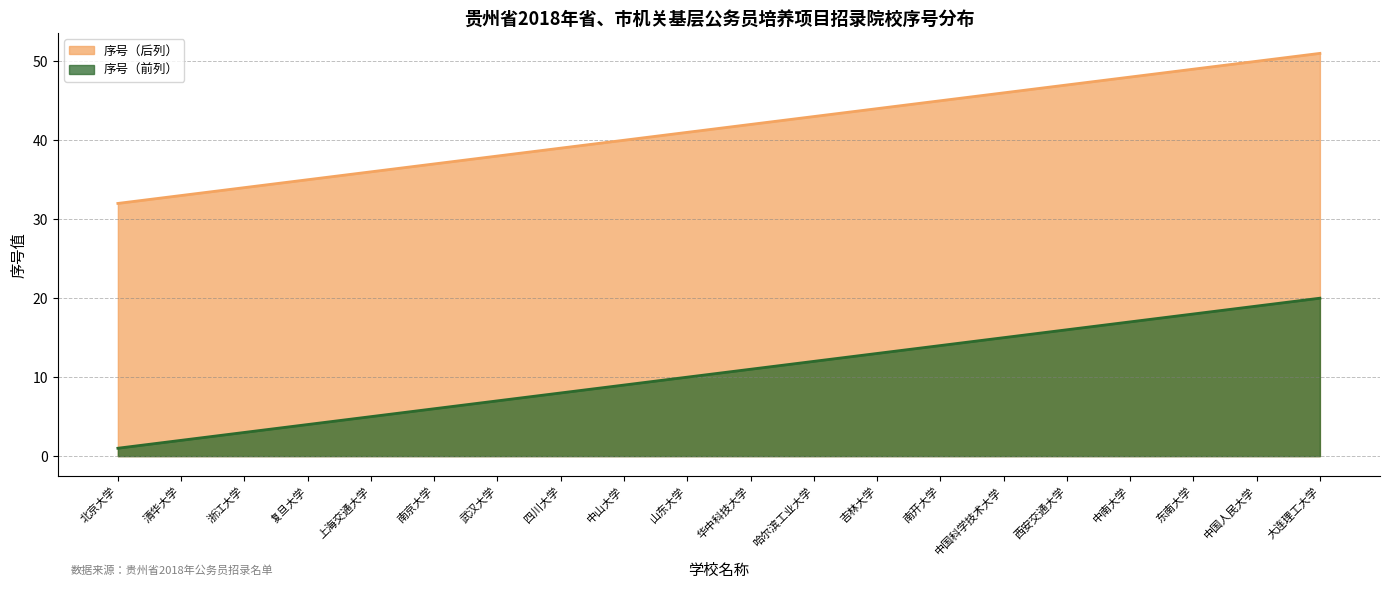

Is it true that 序号（后列） equals 23 at 南京大学?

False